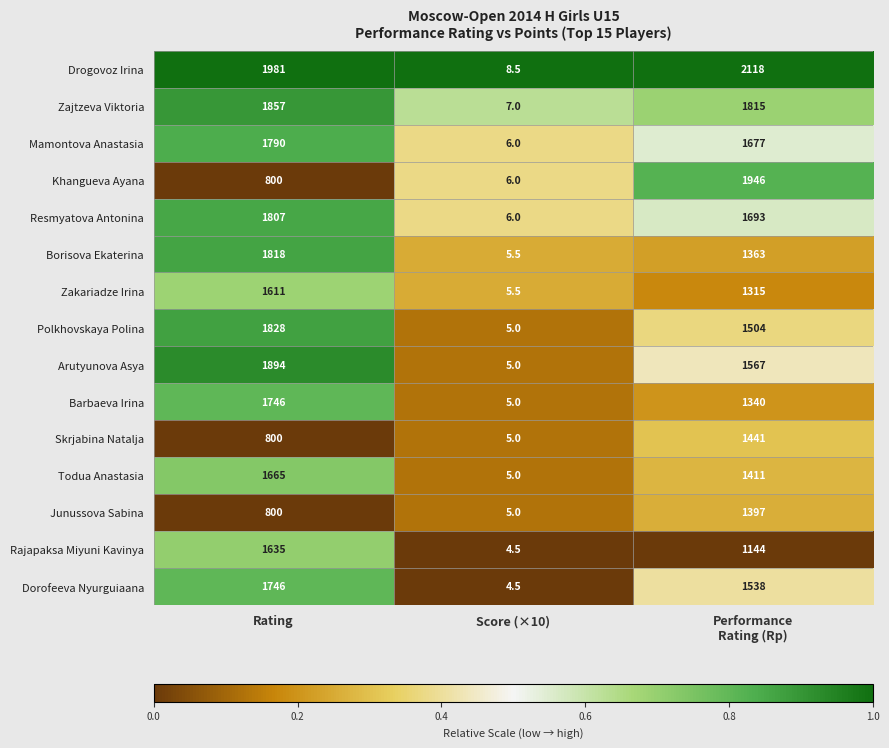

Count the number of categories in the chart.

3